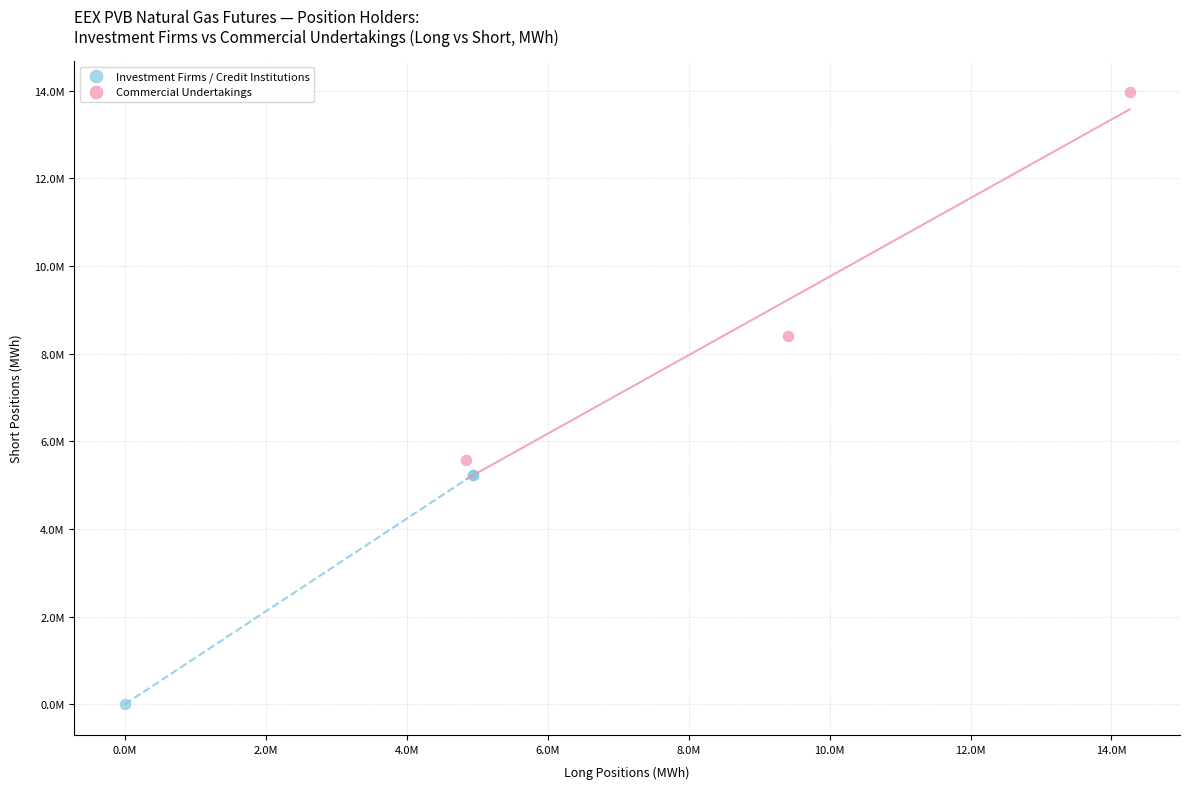

What are all the series names shown in the legend?

Investment Firms / Credit Institutions, Commercial Undertakings